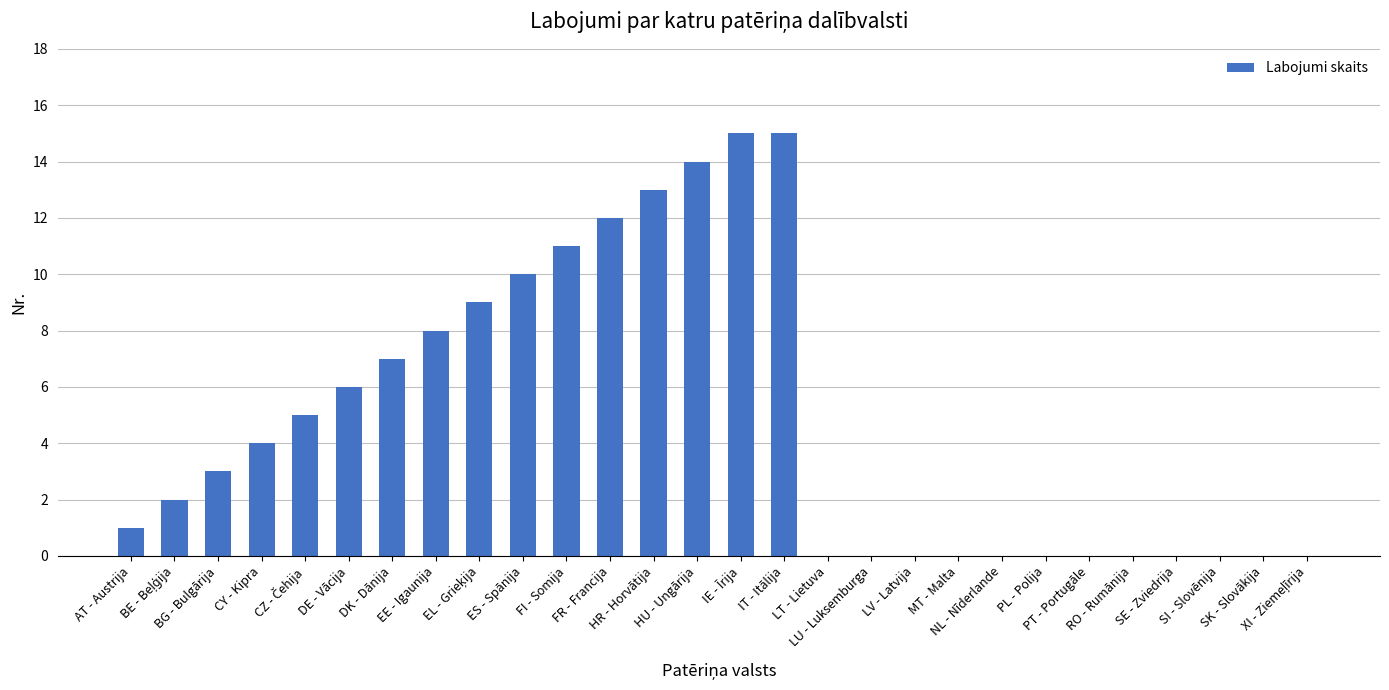

What is the average value?

5